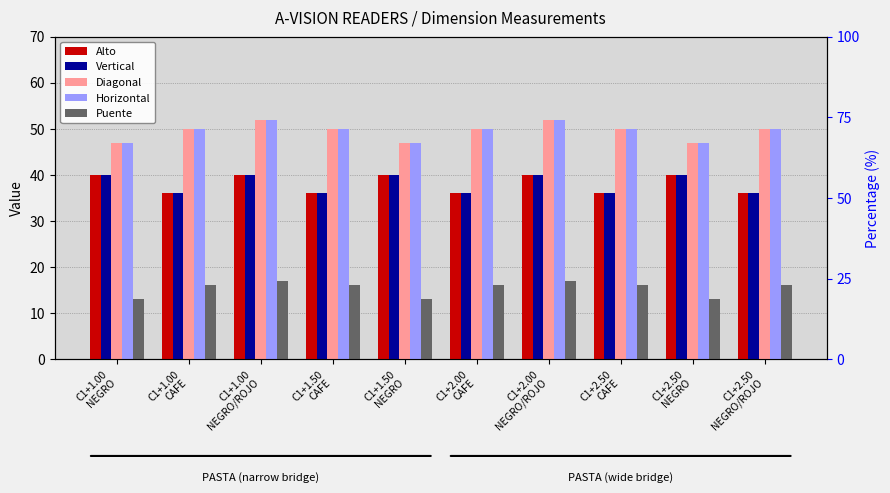

How many bars are there in total?

50